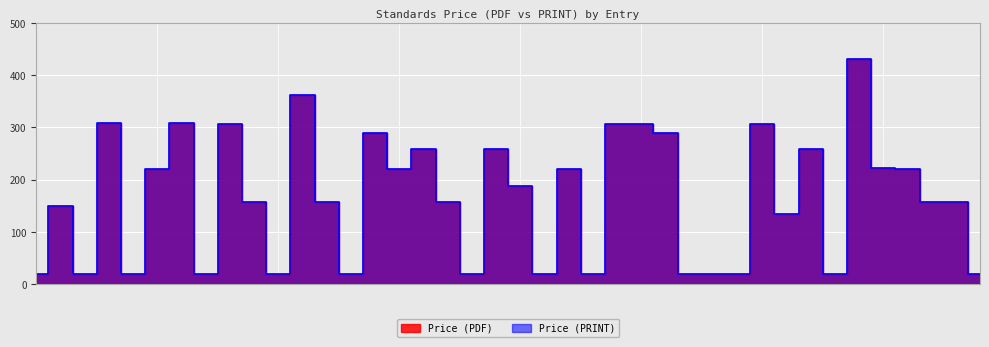

What position from the left is DC 10?

36